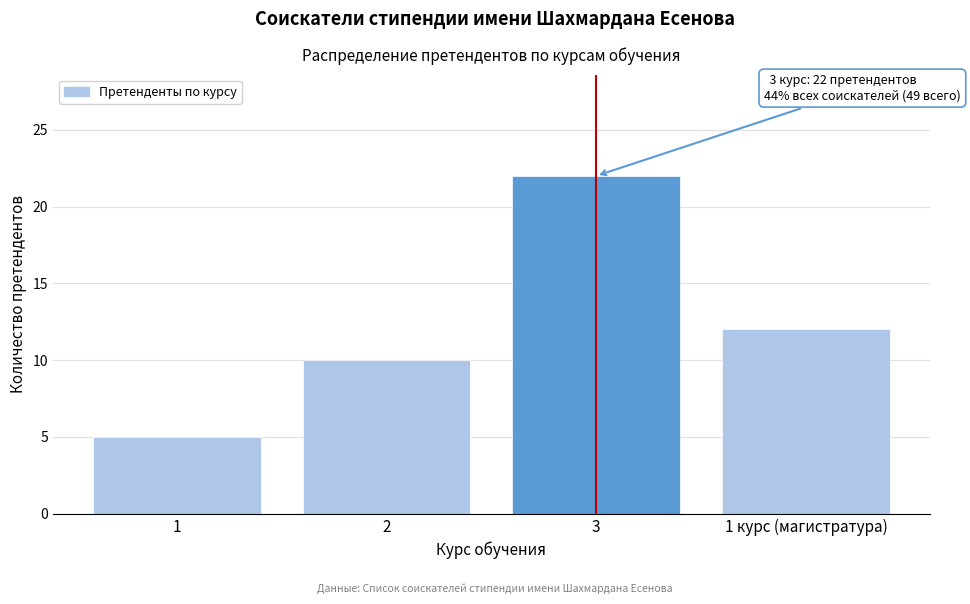

Reading left to right, transcribe all the data shown in this chart.

1=5	2=10	3=22	1 курс (магистратура)=12